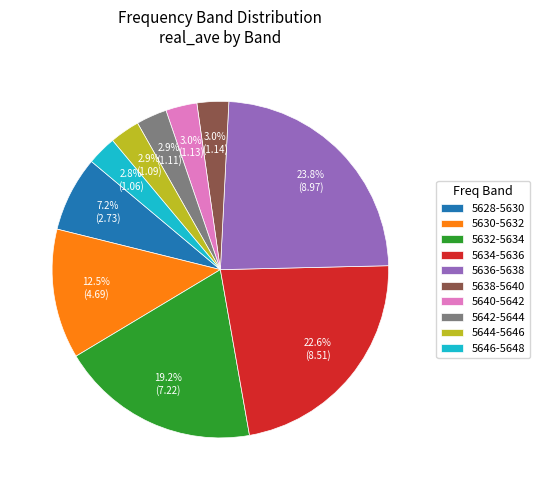

To the nearest percent, what is the combined percentage of 5638-5640 and 5642-5644?

6%